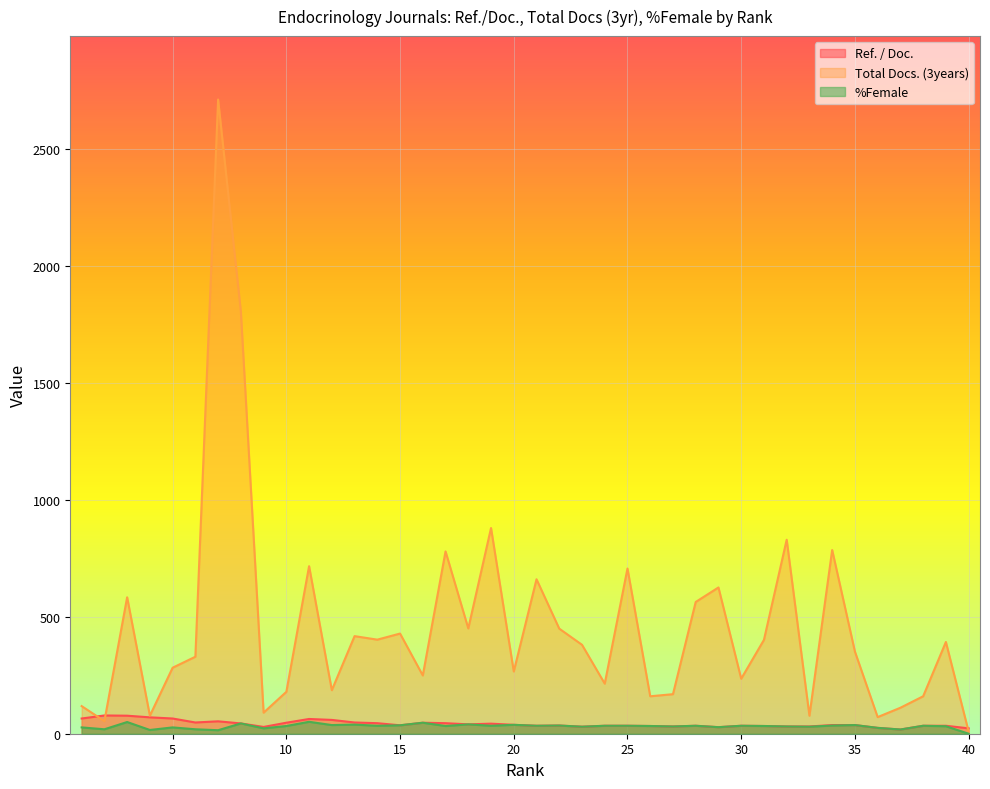

Count the number of data series in this chart.

3